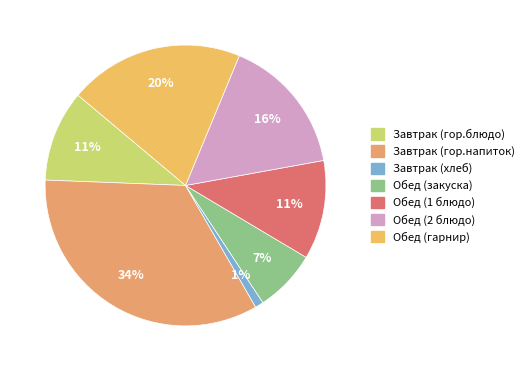

To the nearest percent, what is the combined percentage of Завтрак (хлеб) and Обед (гарнир)?

21%